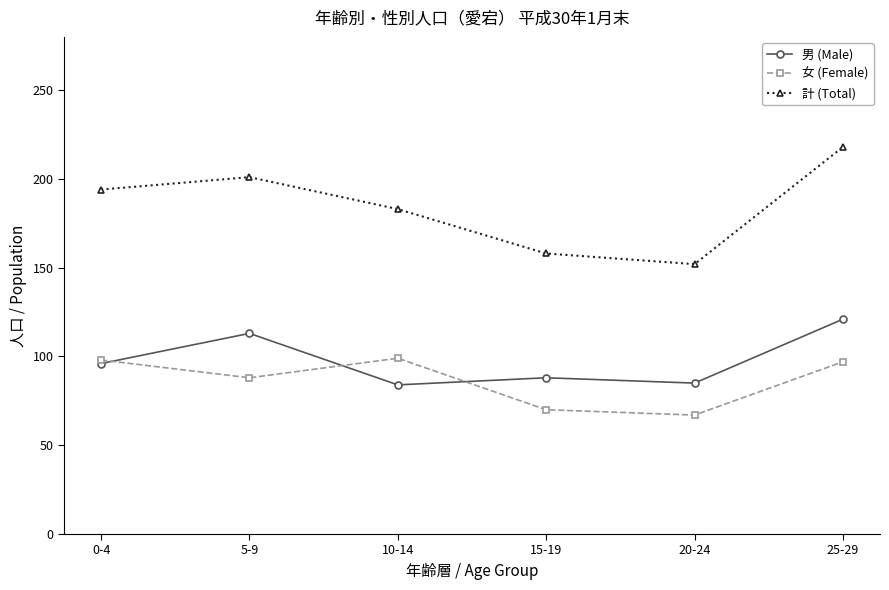

At which category is the sum across all series the highest?

25-29